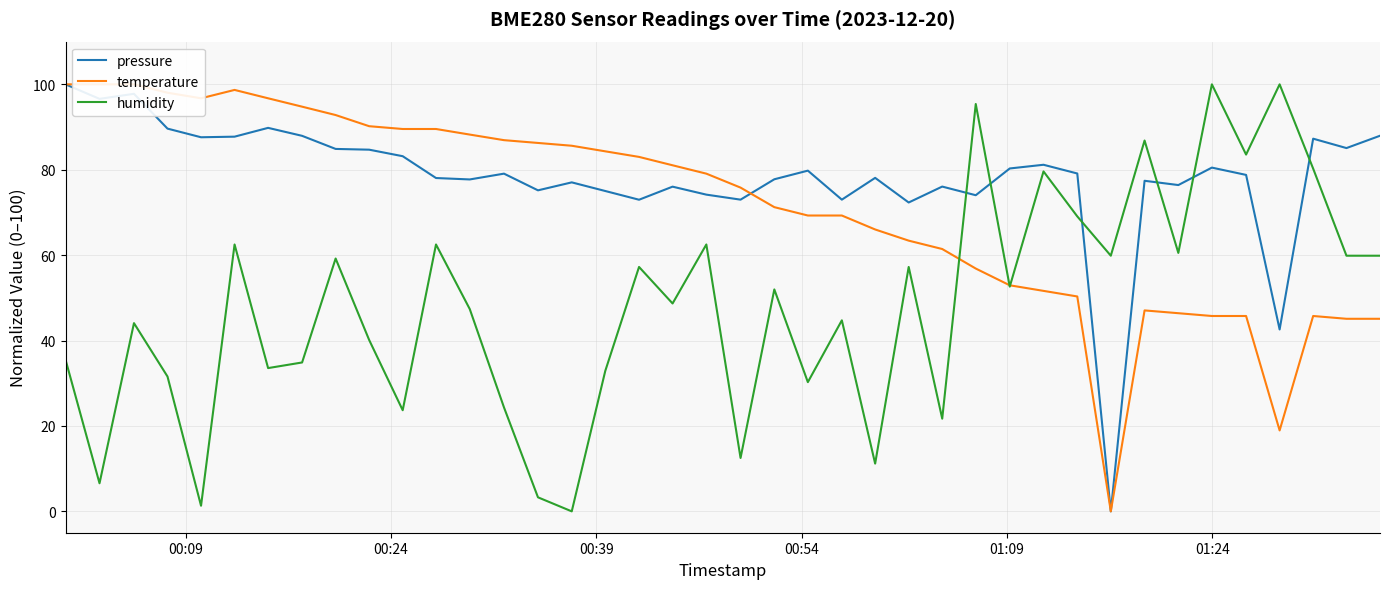

Which series ends up on top after the final intersection of pressure and humidity?

pressure